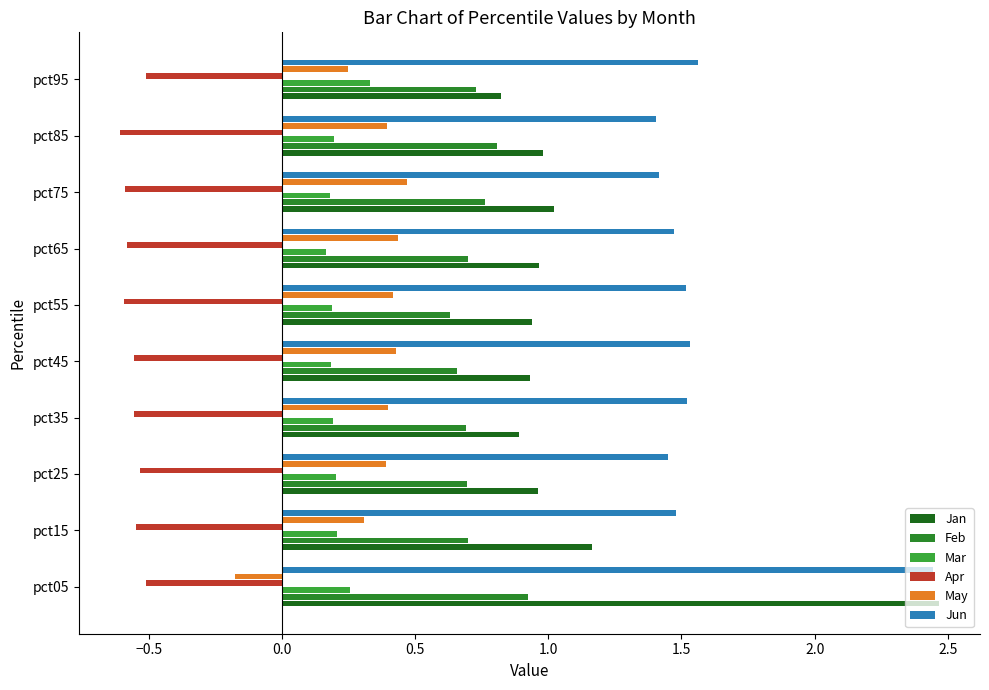

Reading right to left, what are all the values shown in this chart?

Jan: 0.8	1.0	1.0	1.0	0.9	0.9	0.9	1.0	1.2	2.5
Feb: 0.7	0.8	0.8	0.7	0.6	0.7	0.7	0.7	0.7	0.9
Mar: 0.3	0.2	0.2	0.2	0.2	0.2	0.2	0.2	0.2	0.3
Apr: -0.5	-0.6	-0.6	-0.6	-0.6	-0.6	-0.6	-0.5	-0.5	-0.5
May: 0.2	0.4	0.5	0.4	0.4	0.4	0.4	0.4	0.3	-0.2
Jun: 1.6	1.4	1.4	1.5	1.5	1.5	1.5	1.5	1.5	2.4